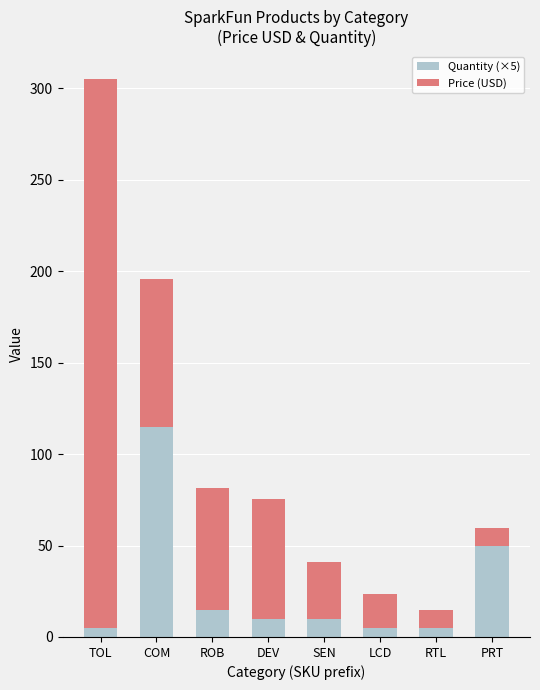

What is the difference between the second highest and minimum values in the Quantity (×5) series?

45.0